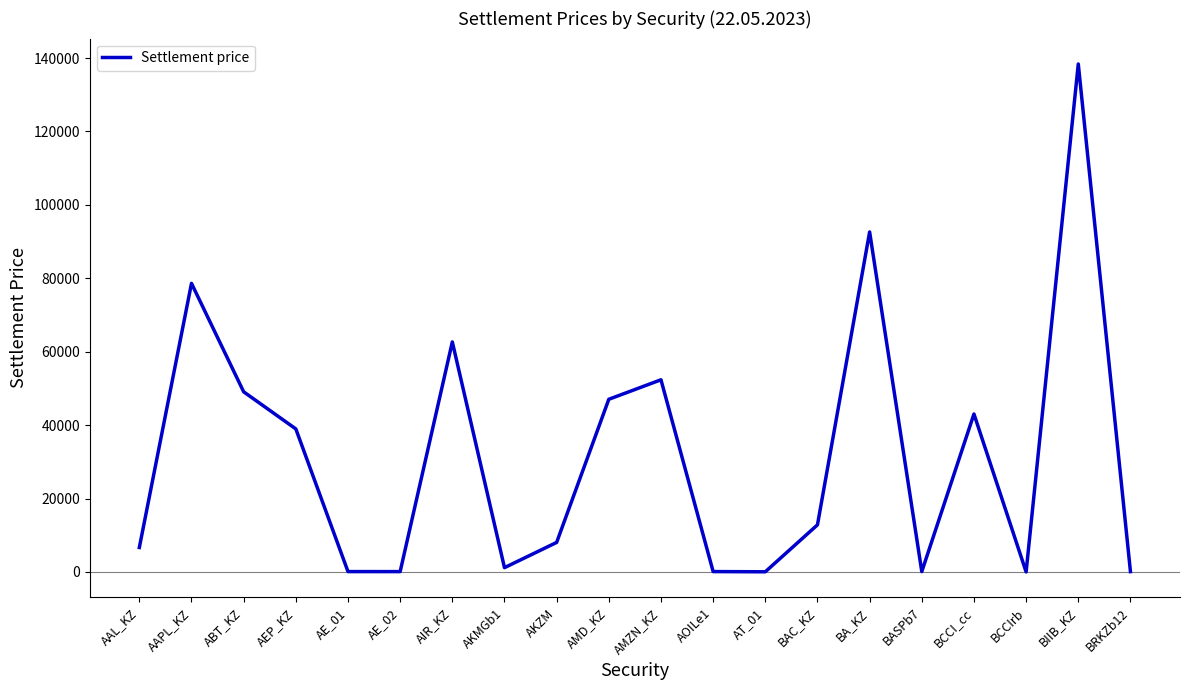

Which label corresponds to the largest value in the chart?

BIIB_KZ